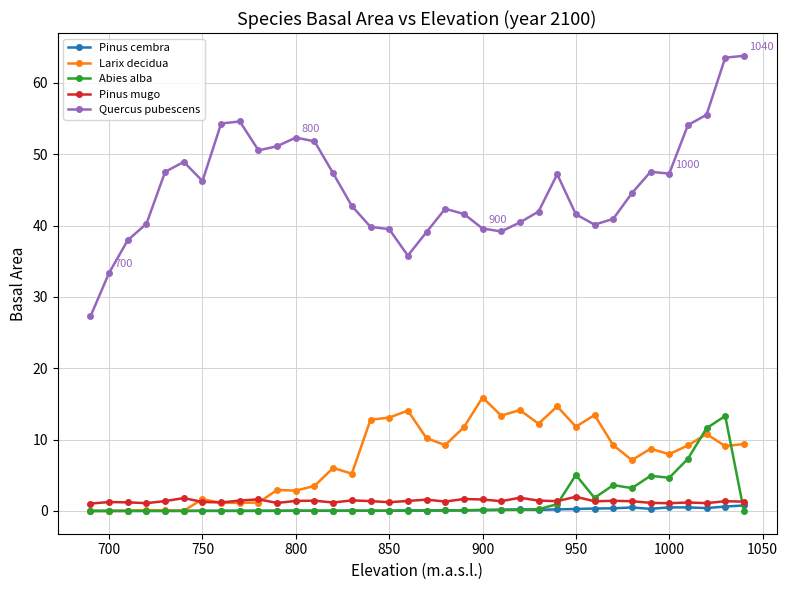

Does the chart display data point markers on the line(s)?

Yes